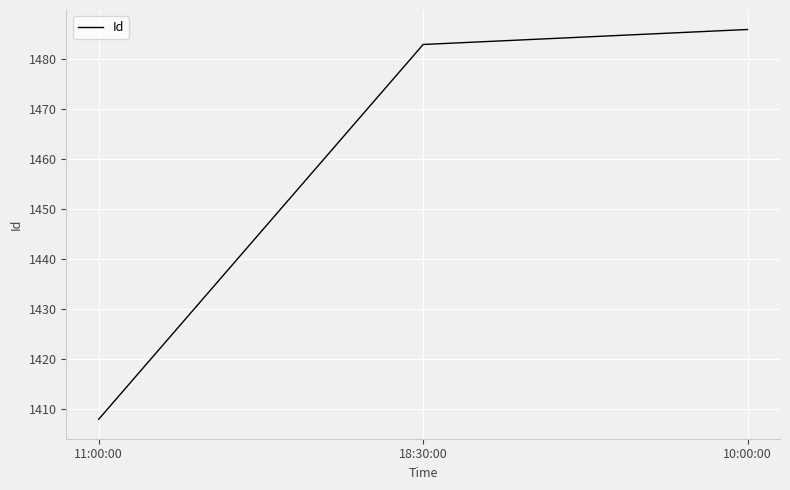

True or false: the data shows 1486 at 10:00:00.

True